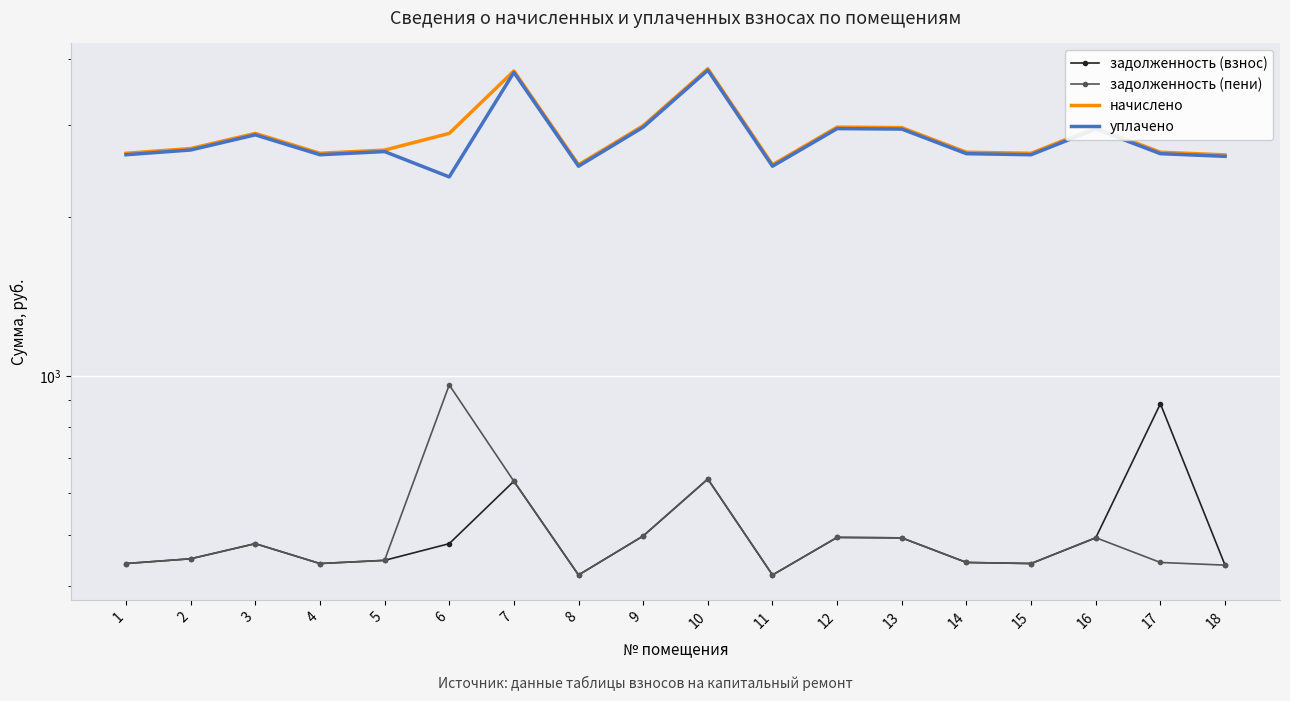

True or false: уплачено and начислено cross at least once.

False